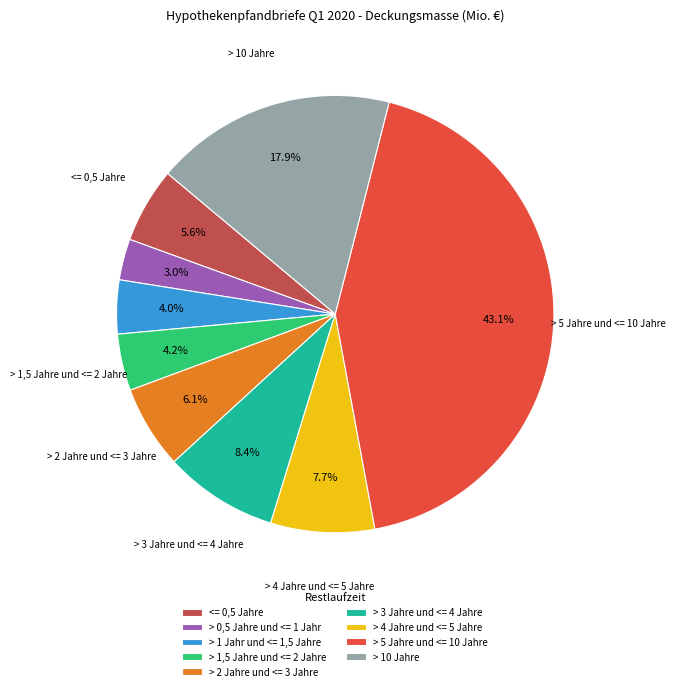

To the nearest percent, what is the difference between the largest and smallest slice percentages?

40%